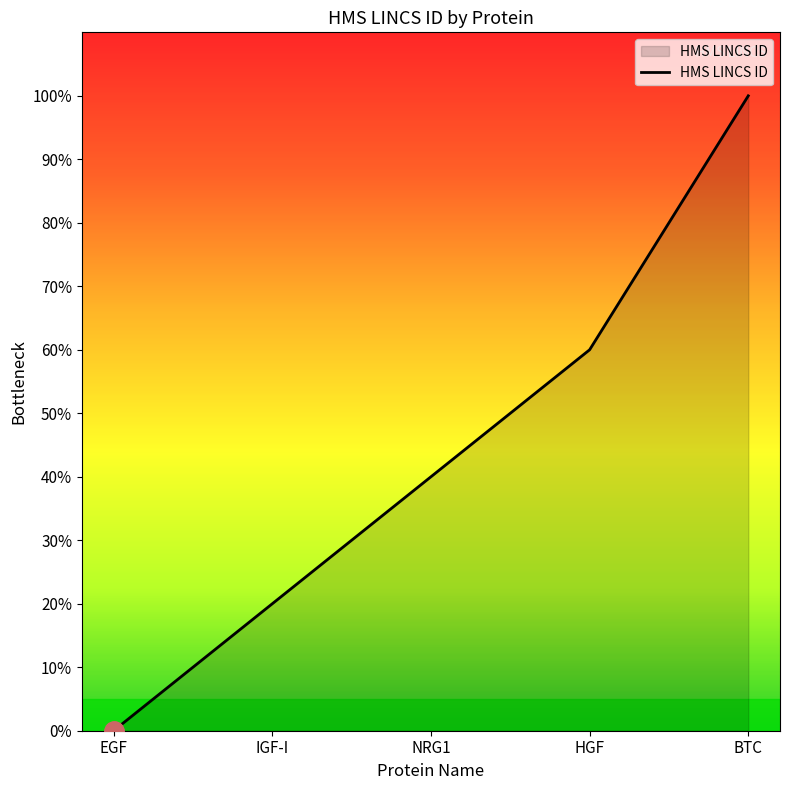

True or false: the data has more than 0 interior local peaks.

False